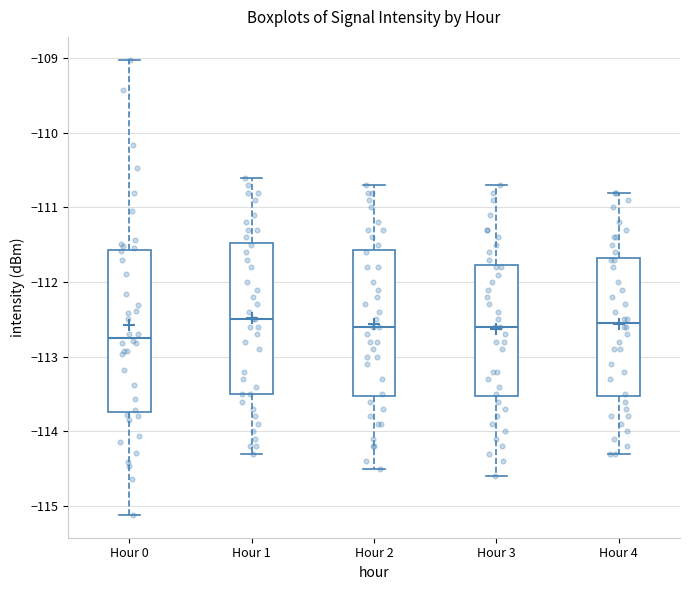

Comparing the boxes themselves (not the whiskers), which one is the tallest?

Hour 0